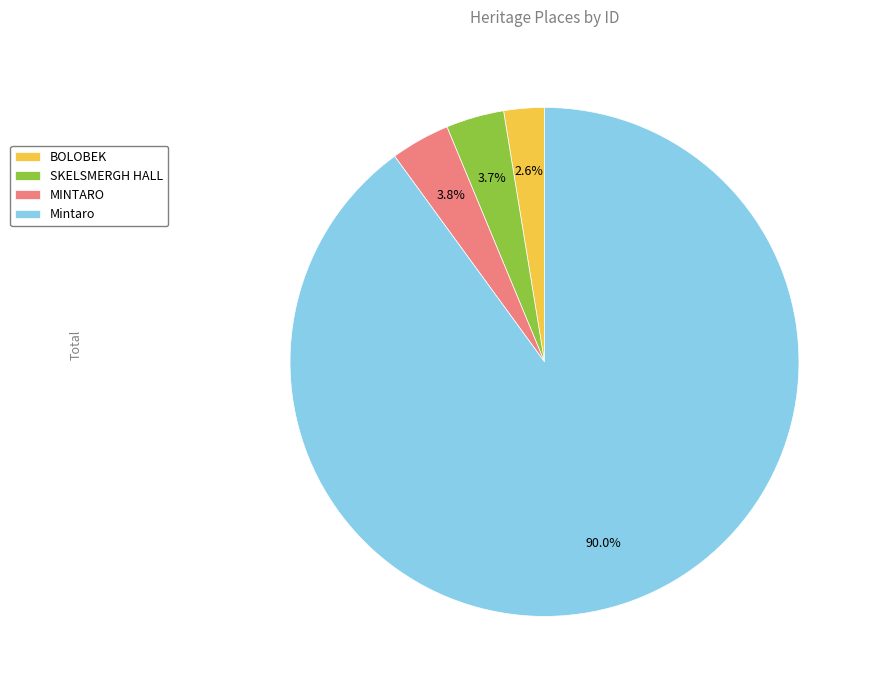

To the nearest percent, what is the difference between the BOLOBEK and Mintaro slice percentages?

87%